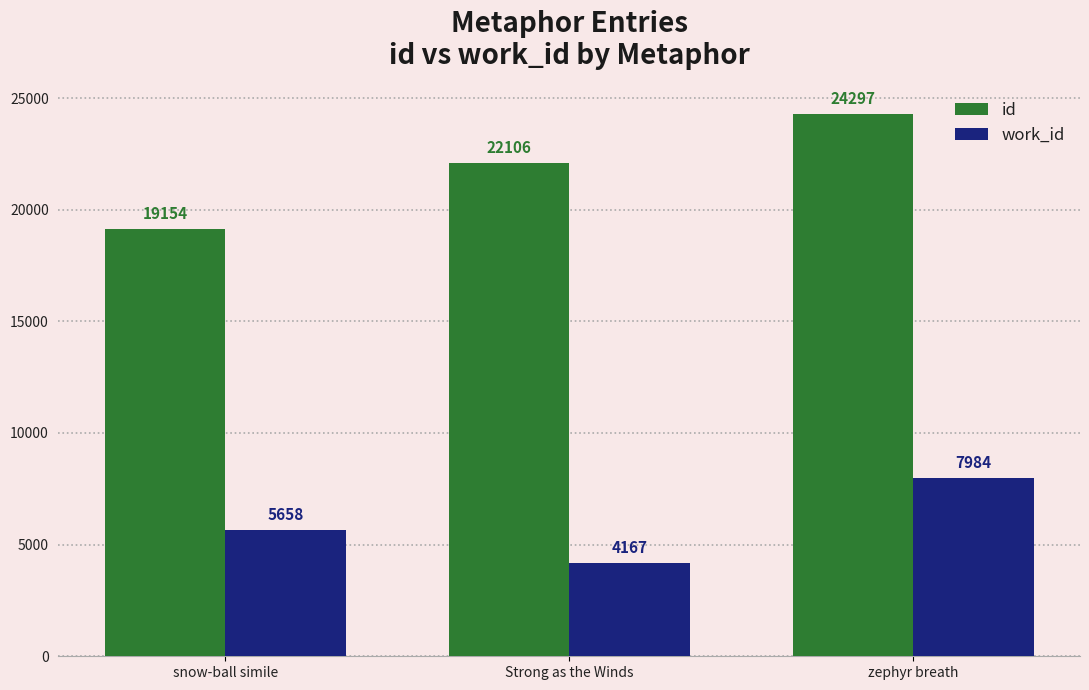

The value of work_id at snow-ball simile is 8202. True or false?

False